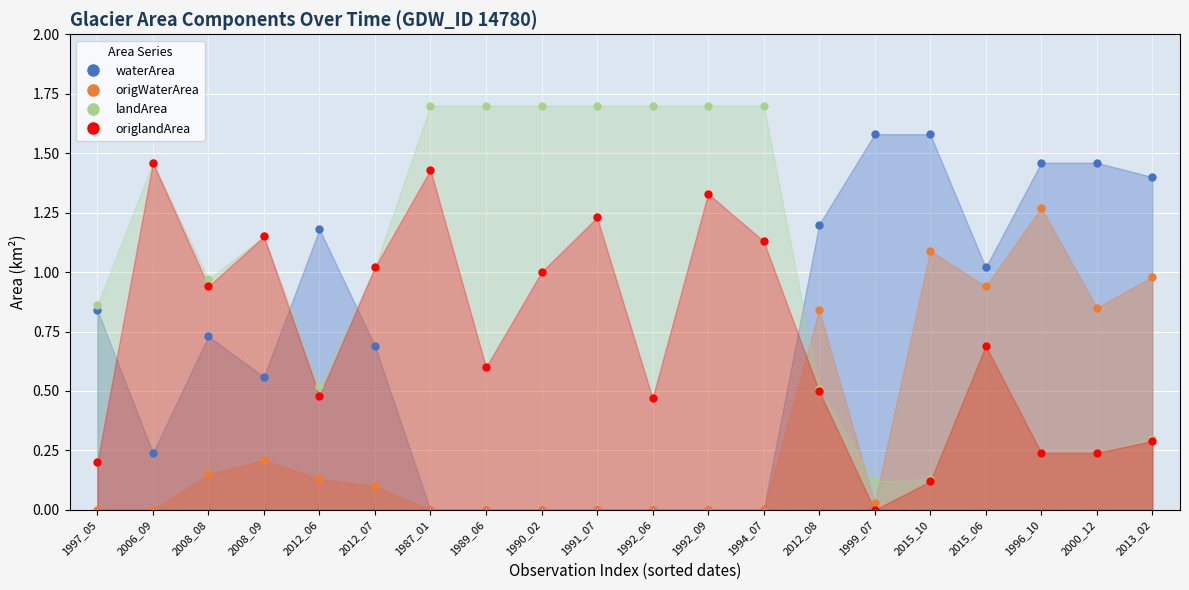

What are all the series names shown in the legend?

waterArea, origWaterArea, landArea, origlandArea